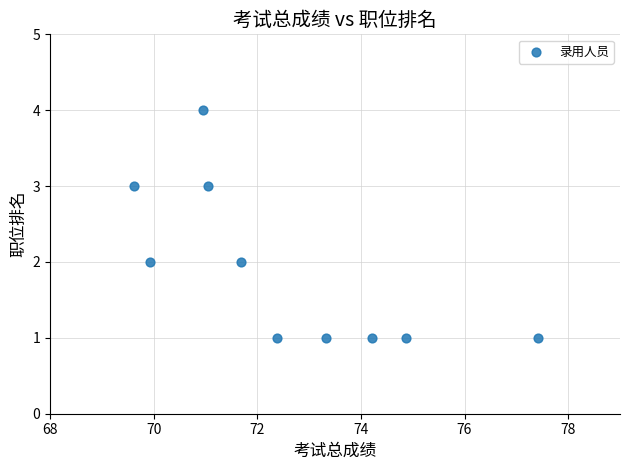

What is the range of Y values (max minus min)?

3